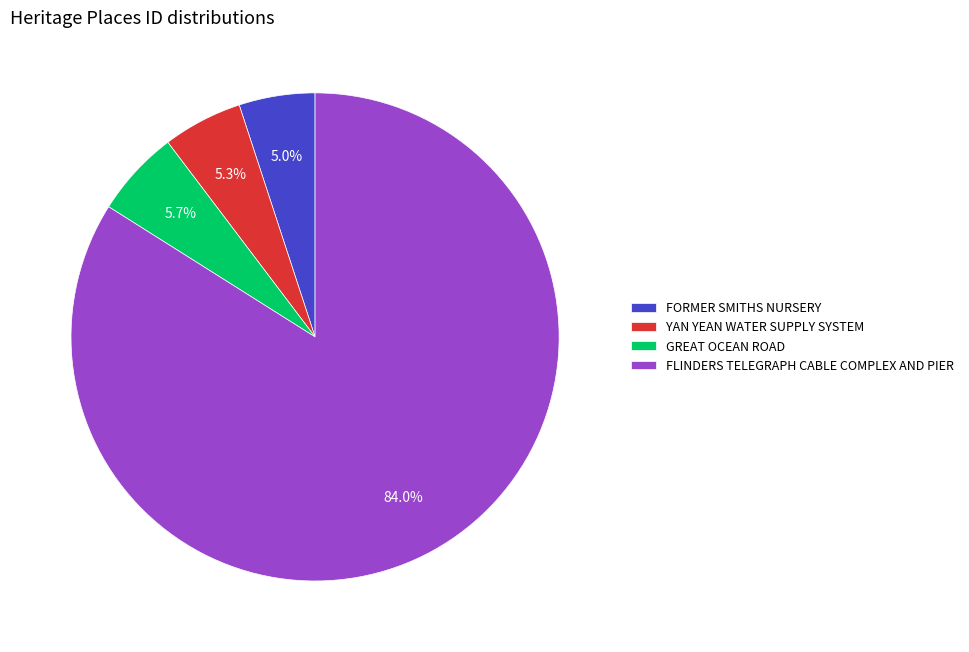

True or false: YAN YEAN WATER SUPPLY SYSTEM accounts for 5% of the total.

True